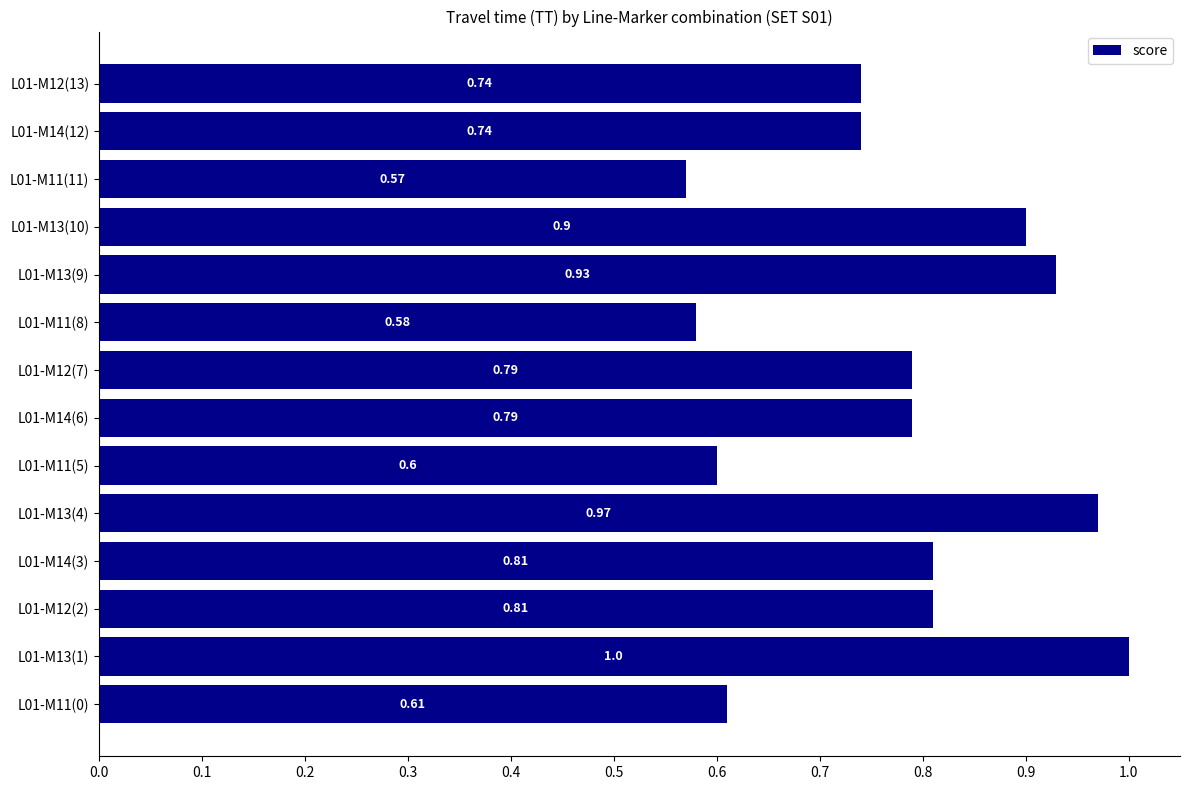

What is the change in value from L01-M13(1) to L01-M11(8)?

-0.4